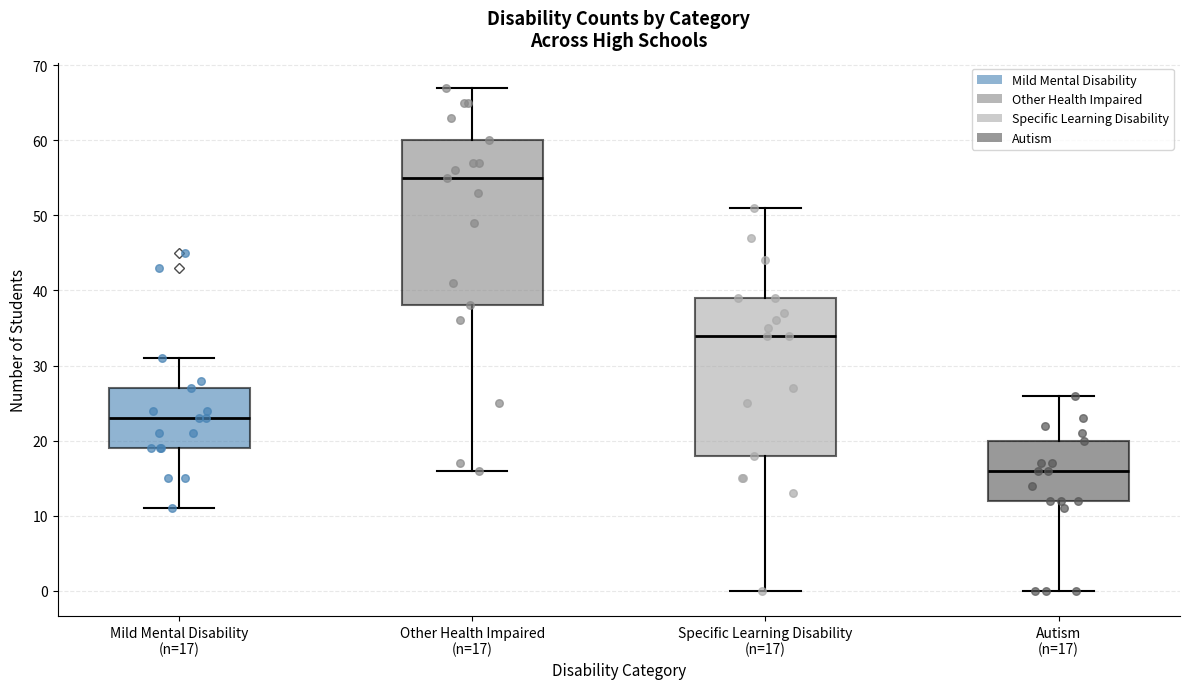

Which box's median line is the highest?

Other Health Impaired (n=17)